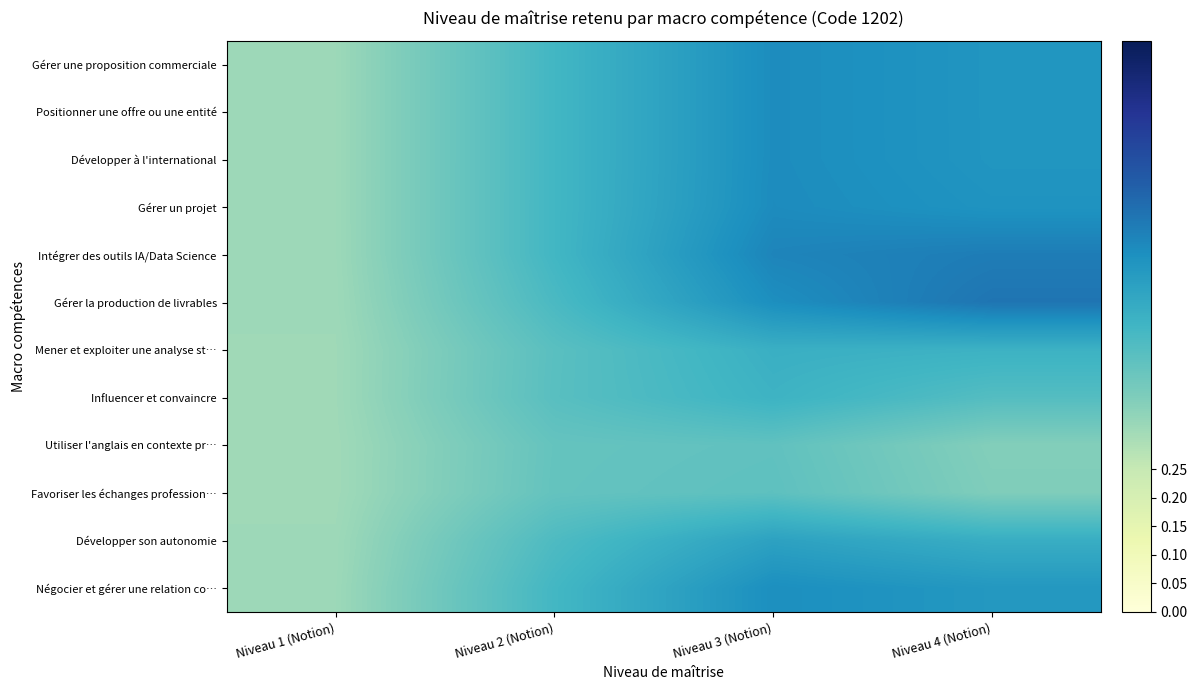

What is the spread (max minus min) of values at Niveau 3 (Notion)?

0.2